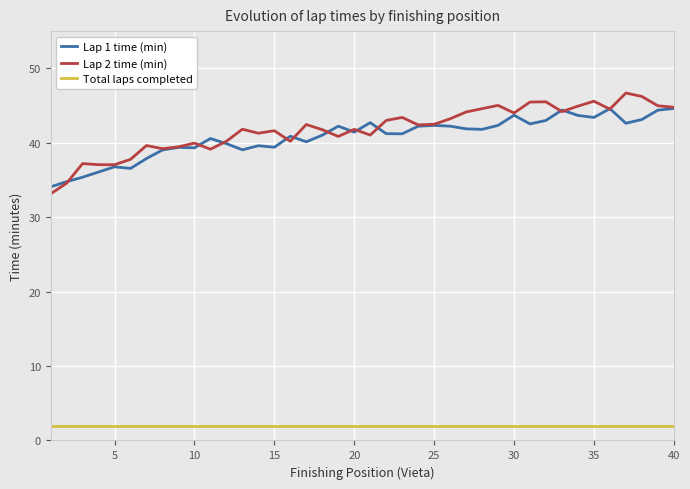

True or false: Total laps completed and Lap 1 time (min) cross at least once.

False